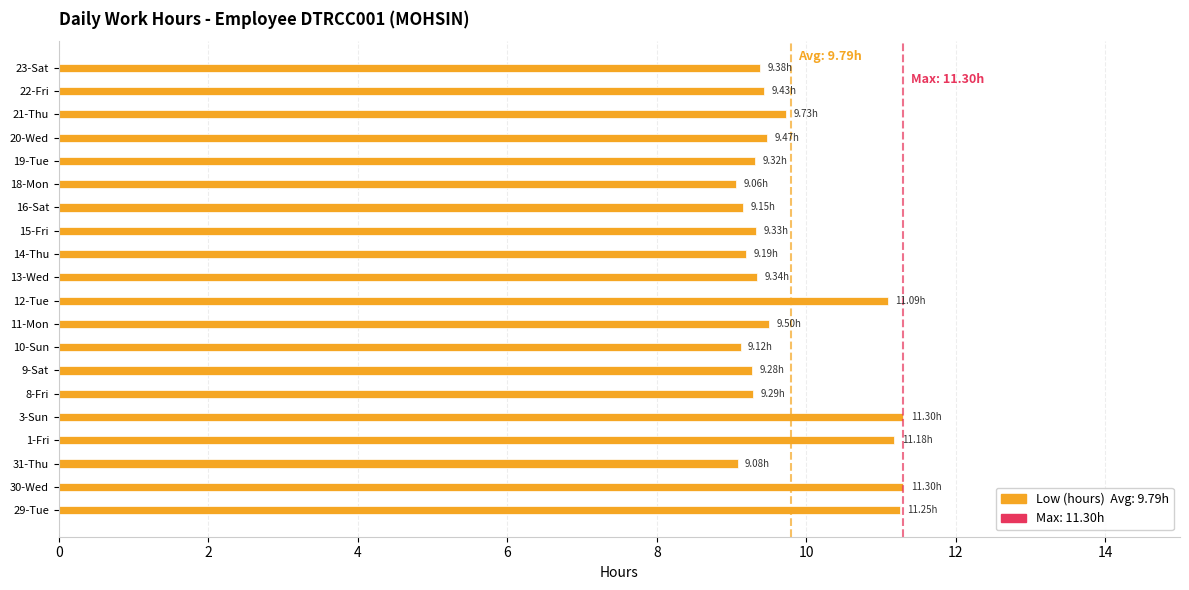

What is the difference between the maximum and minimum values?

2.2